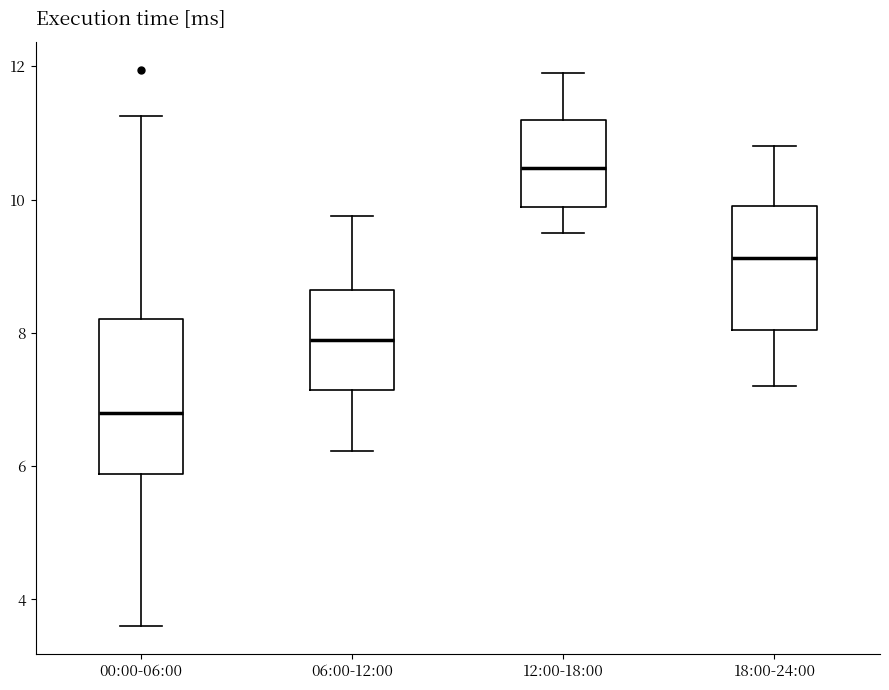

Reading left to right, read every box against the y-axis: the position of its median line, the range the box covers, and the ends of its whiskers. The values are not printed on the chart, so give them approximately, as read against the axis.

00:00-06:00: median 6.8, box 5.8 to 8.2, whiskers 3.6 to 11.2
06:00-12:00: median 8.0, box 7.2 to 8.6, whiskers 6.2 to 9.8
12:00-18:00: median 10.4, box 9.8 to 11.2, whiskers 9.6 to 12.0
18:00-24:00: median 9.2, box 8.0 to 10.0, whiskers 7.2 to 10.8